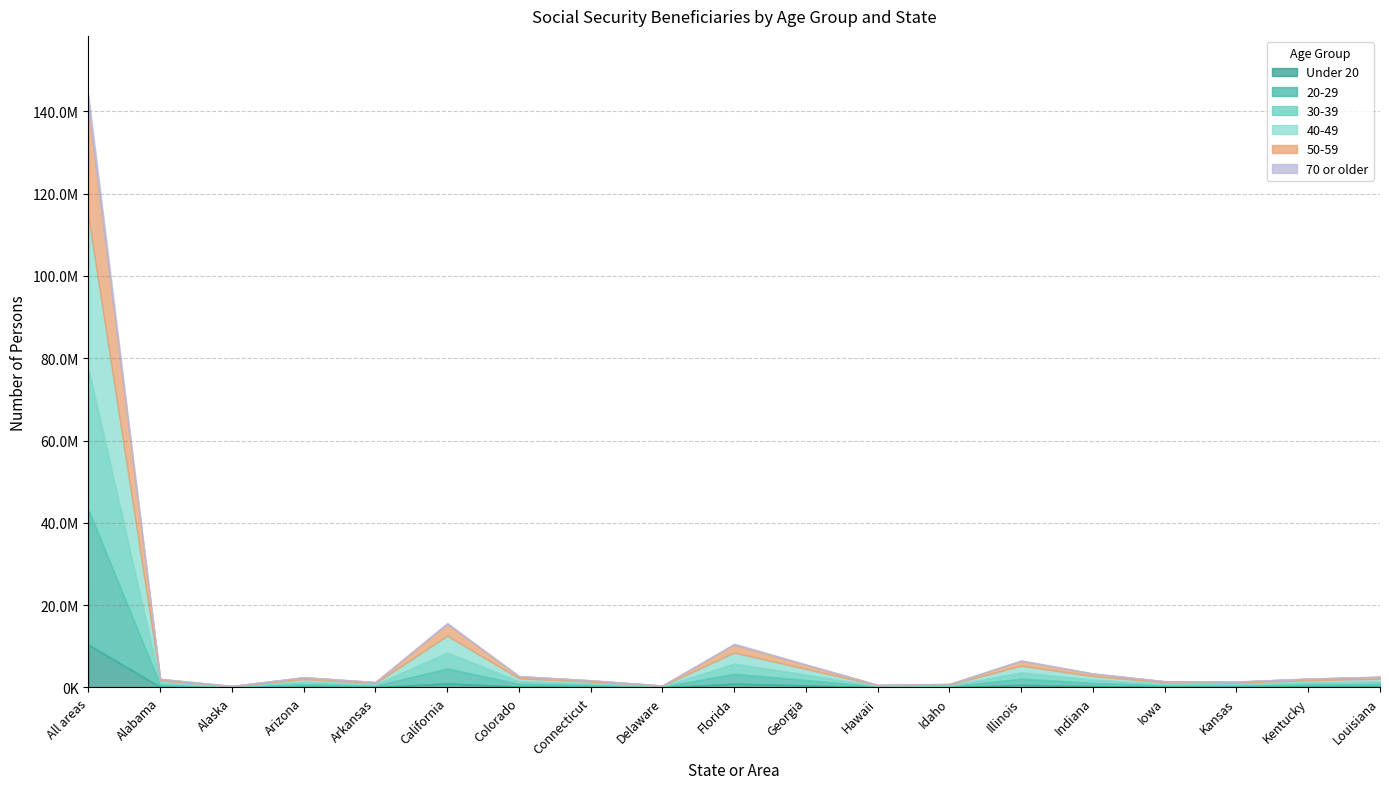

How many lines are shown in the chart?

6